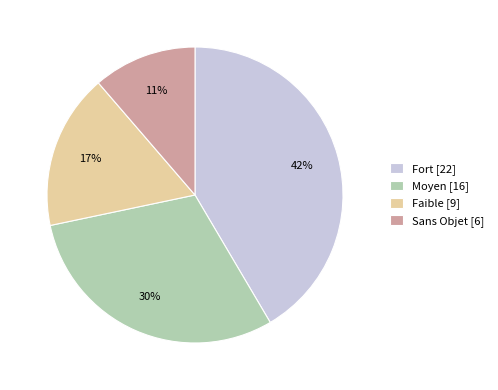

True or false: Sans Objet accounts for 11% of the total.

True